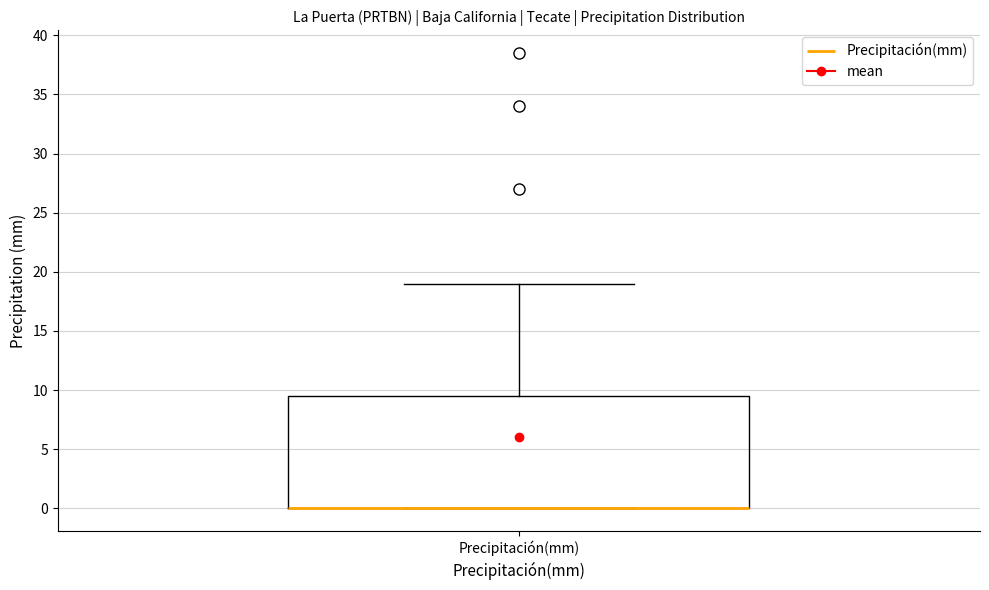

Where is the upper edge of the box for Precipitación(mm) on the y-axis? The values are not printed on the chart, so give them approximately, as read against the axis.

9.5